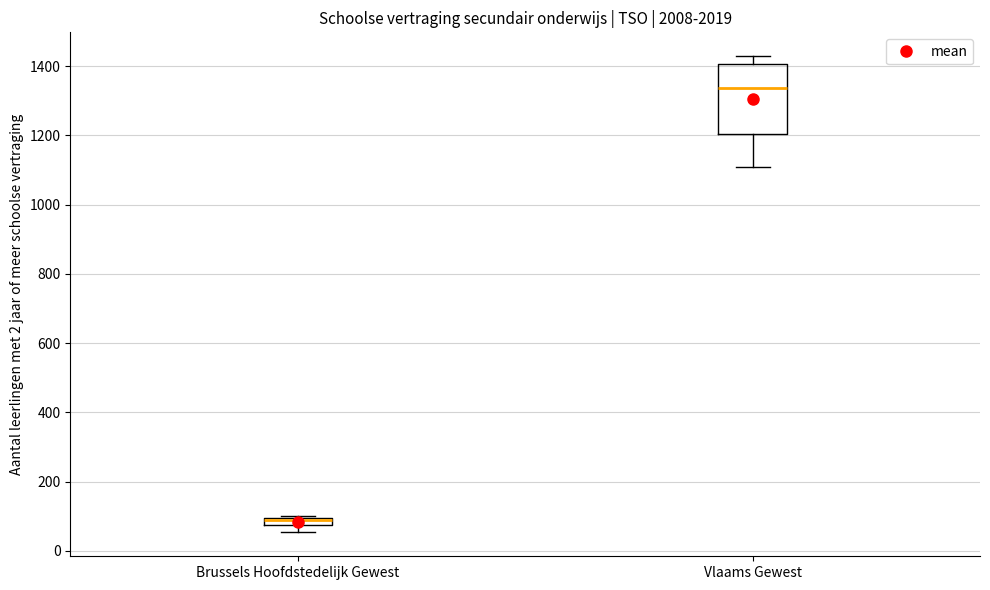

Where is the lower edge of the box for Vlaams Gewest on the y-axis? The values are not printed on the chart, so give them approximately, as read against the axis.

1200